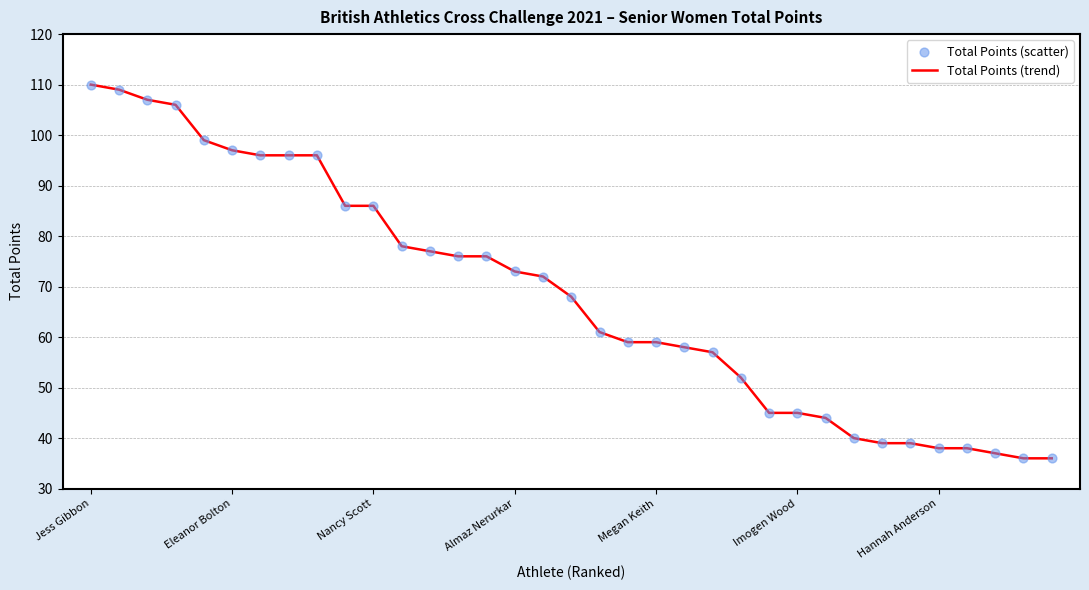

What is the maximum value shown in the chart?

110